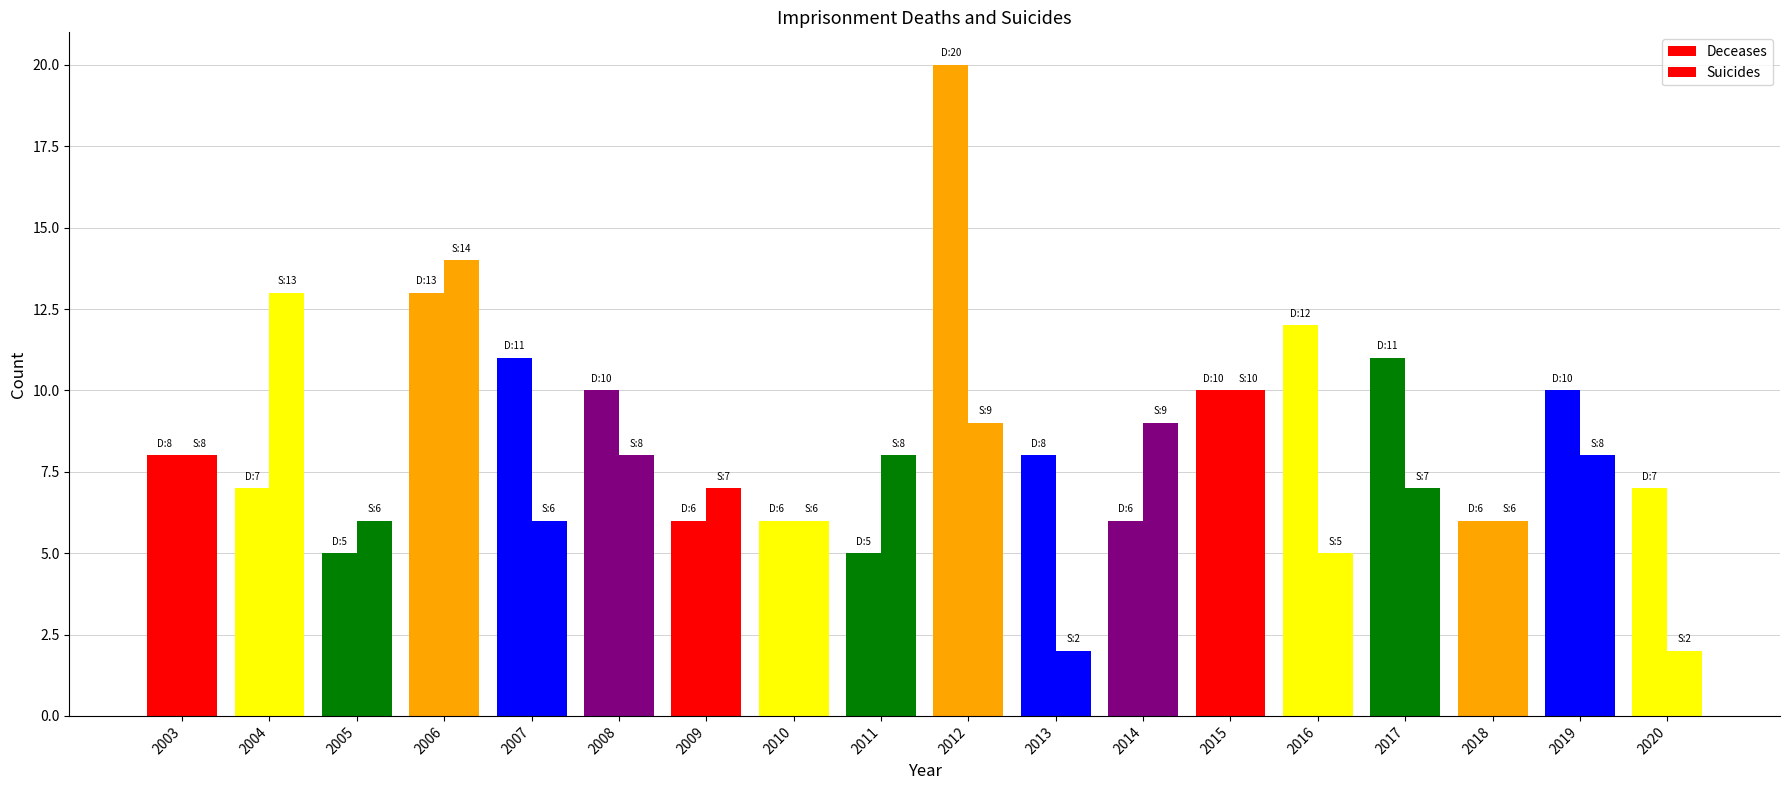

How many distinct data groups are displayed?

2